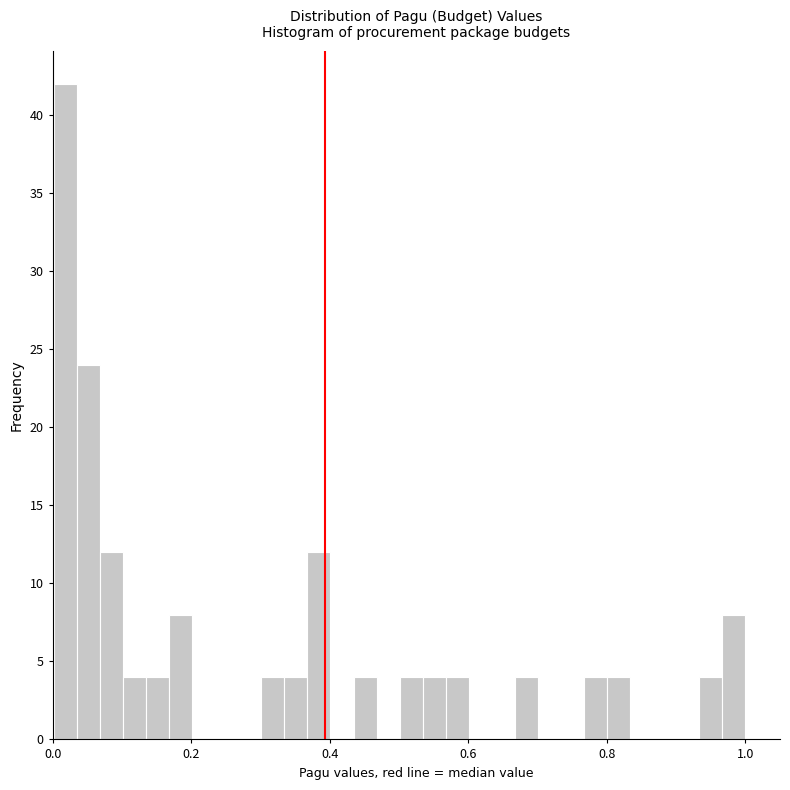

Around what value on the x-axis is the tallest bar? Give the approximate position of its centre, as read against the axis.

0.02